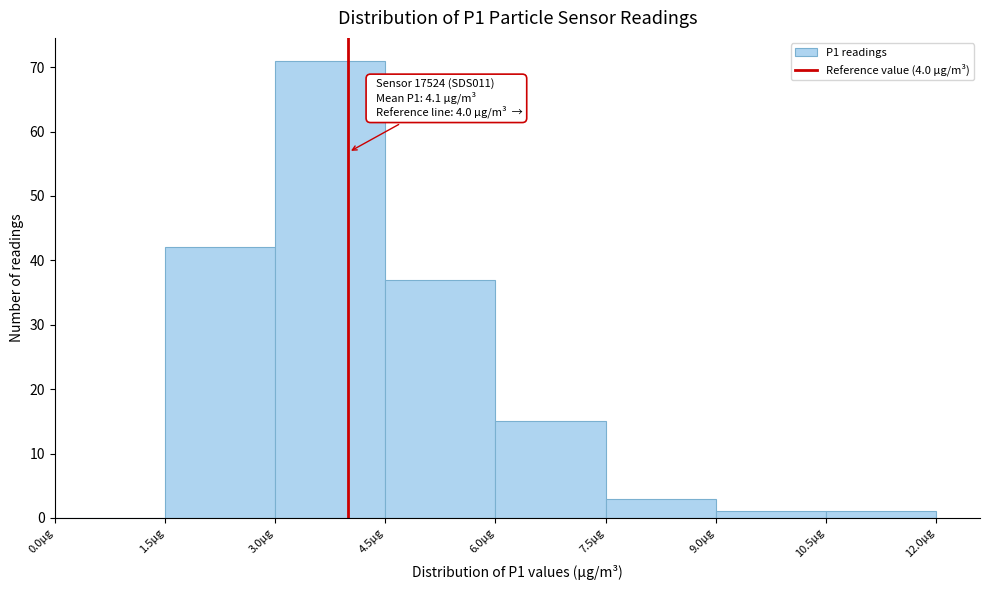

Which range on the x-axis has the tallest bar?

3.0 to 4.5